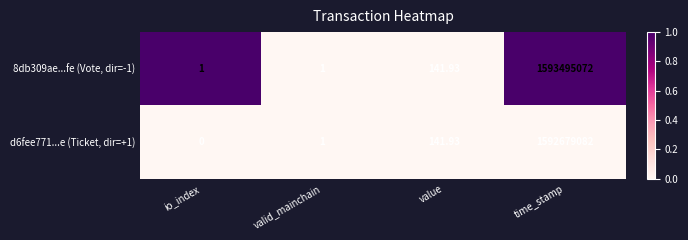

How many distinct data groups are displayed?

2